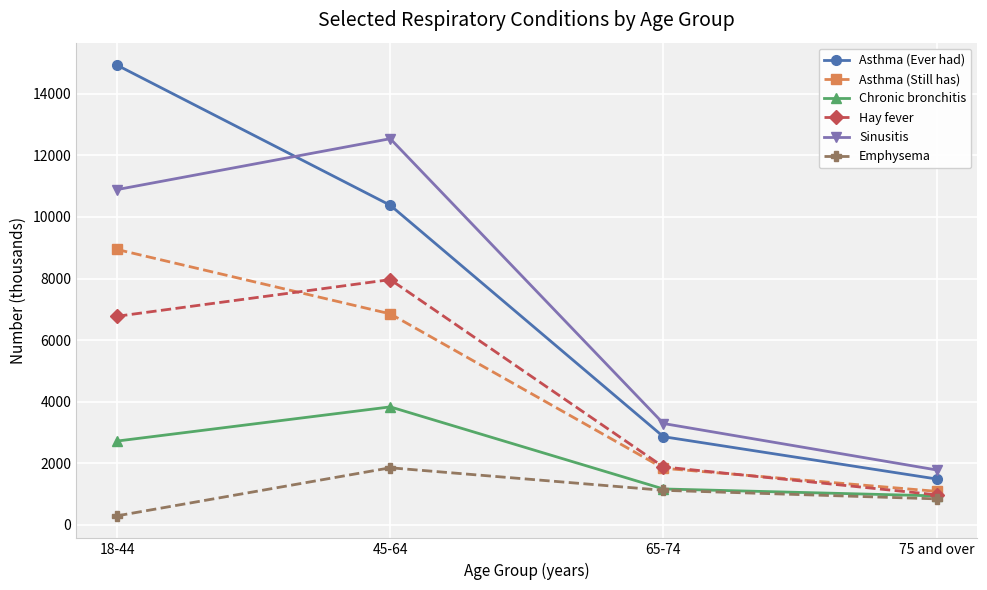

Reading right to left, what are all the values shown in this chart?

Asthma (Ever had): 75 and over=1489	65-74=2863	45-64=10380	18-44=14929
Asthma (Still has): 75 and over=1088	65-74=1837	45-64=6852	18-44=8943
Chronic bronchitis: 75 and over=940	65-74=1165	45-64=3831	18-44=2721
Hay fever: 75 and over=975	65-74=1882	45-64=7965	18-44=6774
Sinusitis: 75 and over=1783	65-74=3291	45-64=12542	18-44=10889
Emphysema: 75 and over=843	65-74=1121	45-64=1853	18-44=292